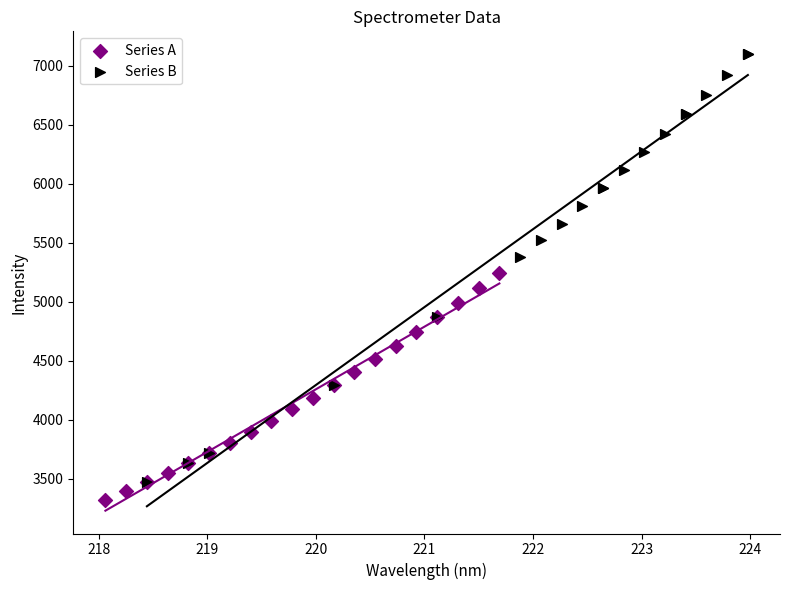

Which series reaches the minimum Y coordinate?

Series A